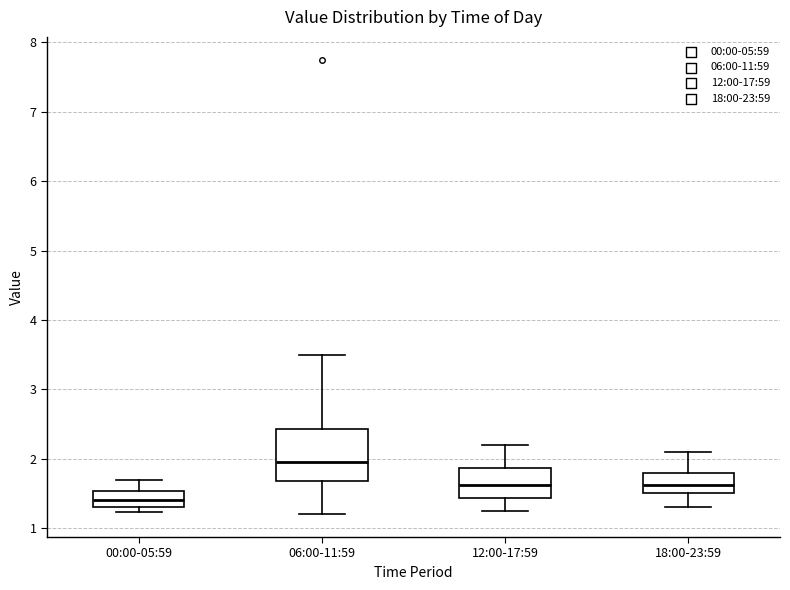

Comparing the boxes themselves (not the whiskers), which one is the tallest?

06:00-11:59